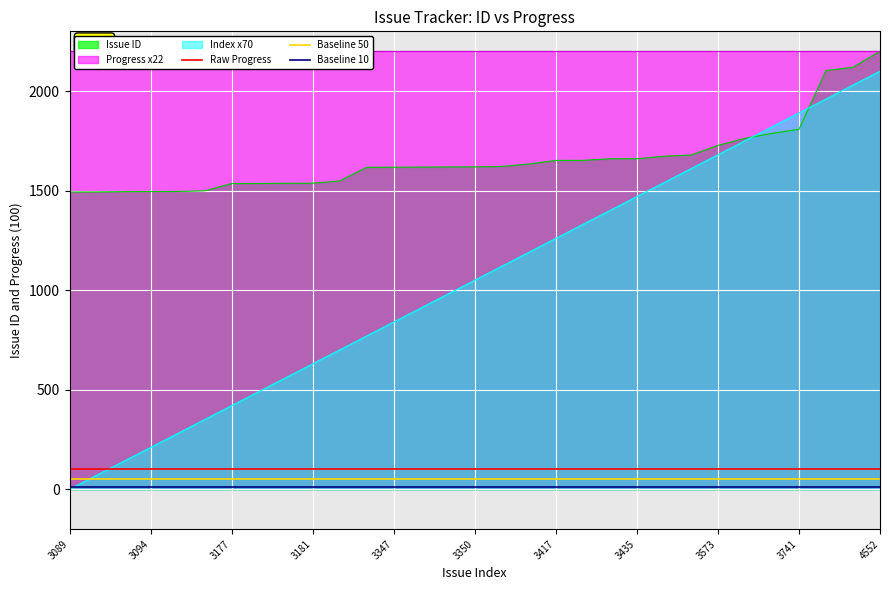

Which category has the lowest value in the Baseline 10 series?

3089